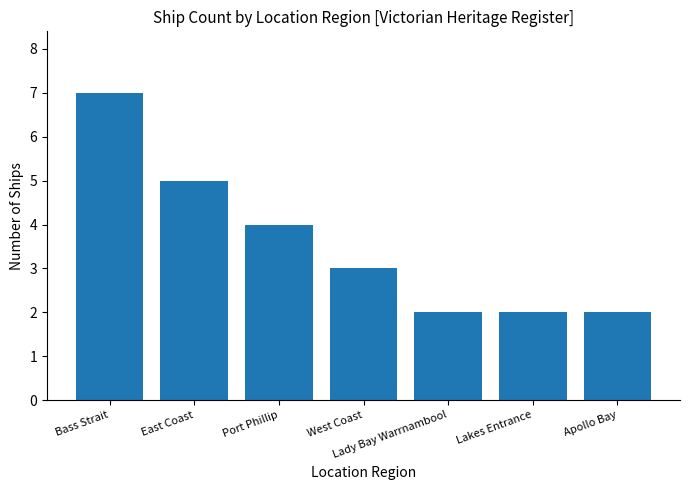

How many bars are there in total?

7